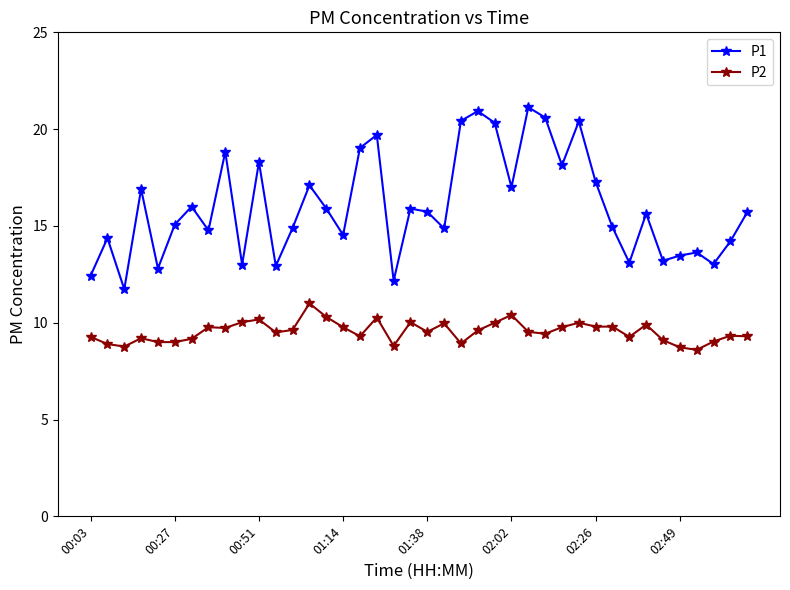

True or false: P2 has more than 1 interior local peaks.

True